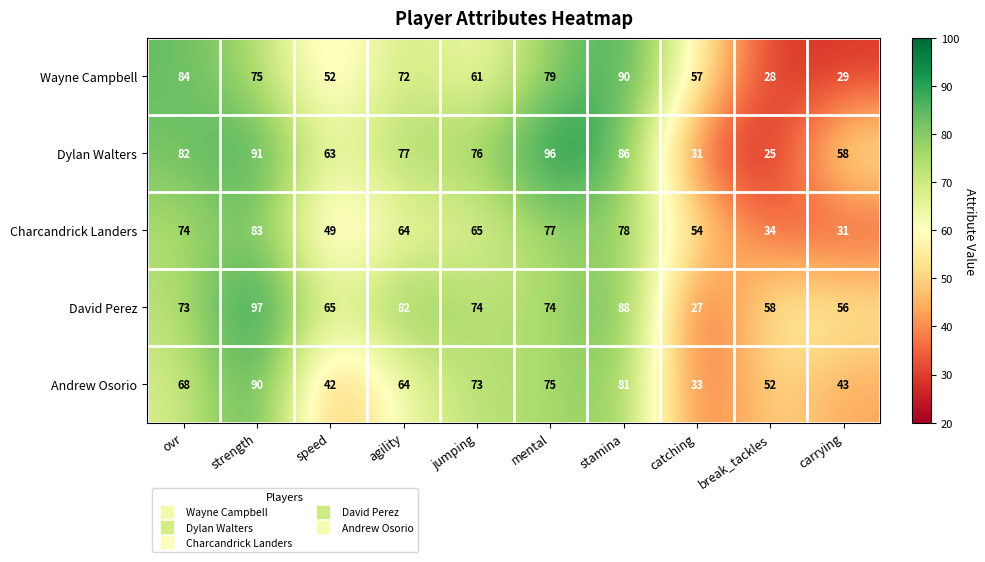

What is the average value of the Charcandrick Landers series?

61